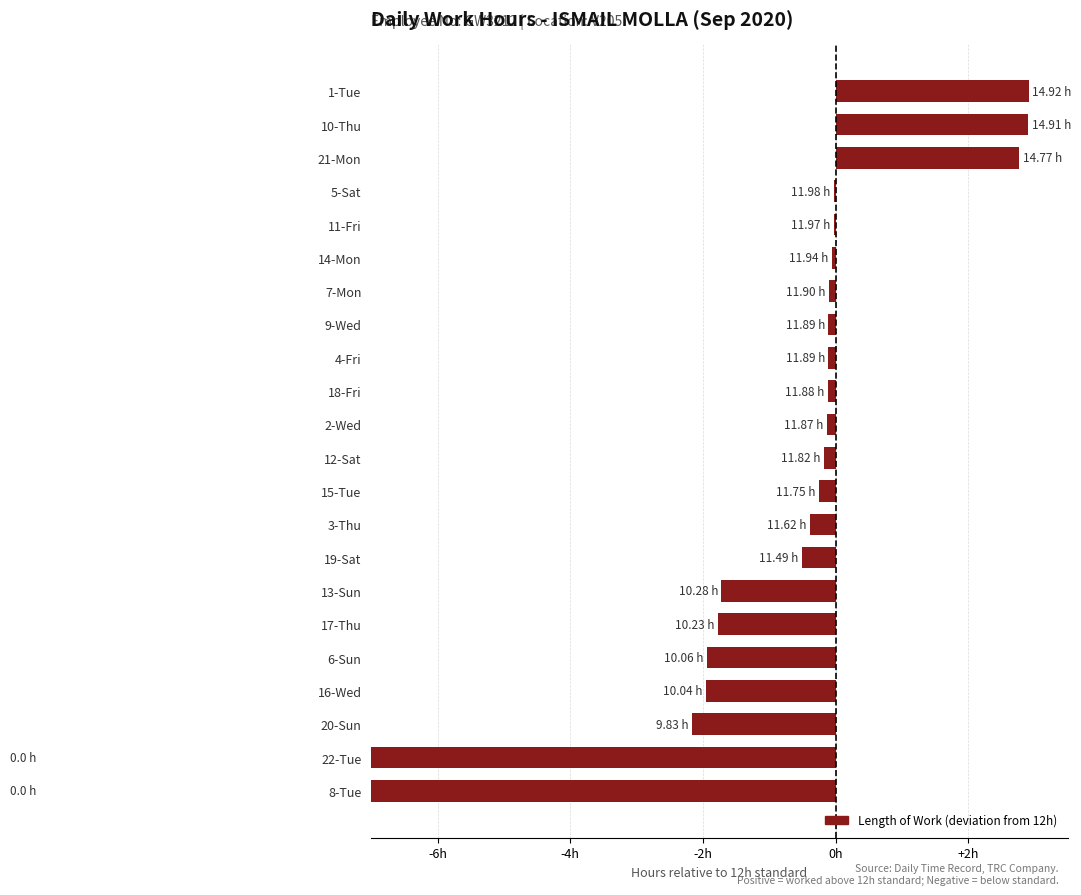

Reading left to right, extract all data points from this chart.

-12.0	-12.0	-2.2	-2.0	-1.9	-1.8	-1.7	-0.5	-0.4	-0.2	-0.2	-0.1	-0.1	-0.1	-0.1	-0.1	-0.1	-0.0	-0.0	2.8	2.9	2.9